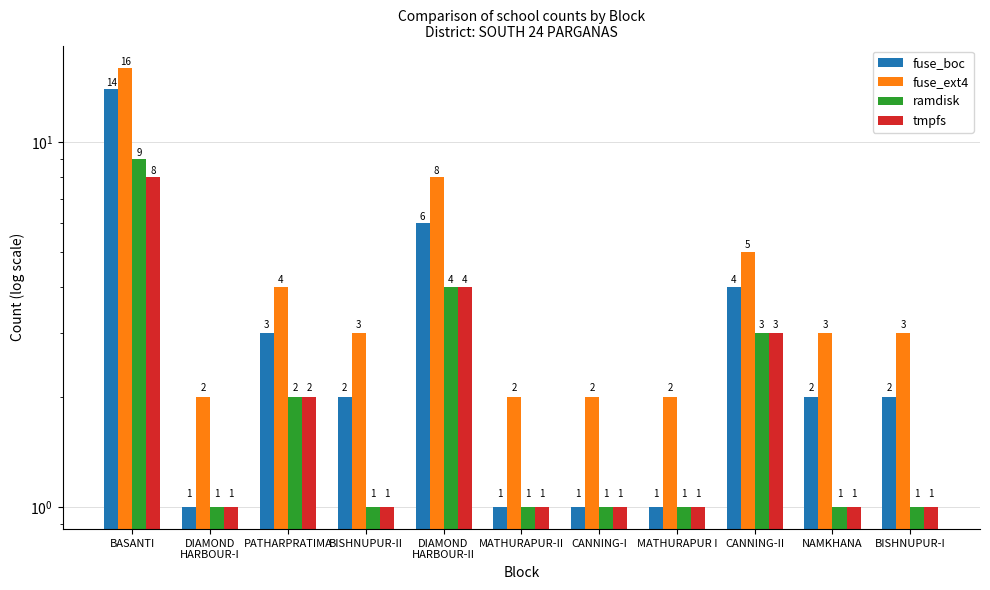

What is the greatest value displayed?

16